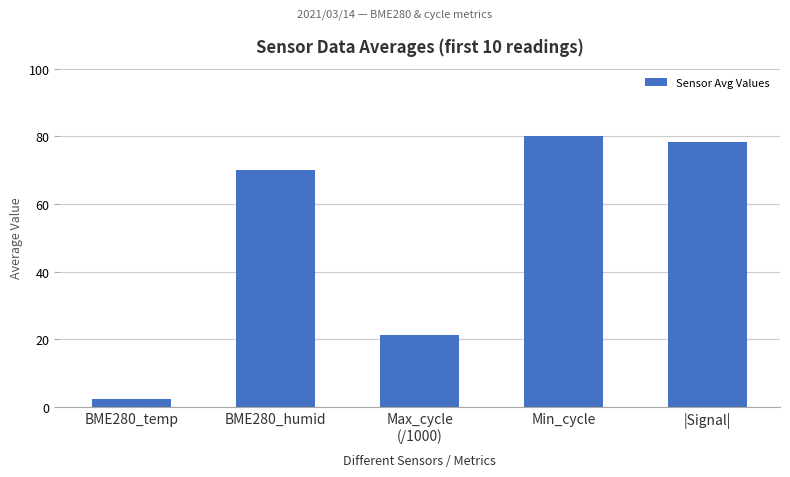

List the labels in order of value, smallest first.

BME280_temp, Max_cycle
(/1000), BME280_humid, |Signal|, Min_cycle